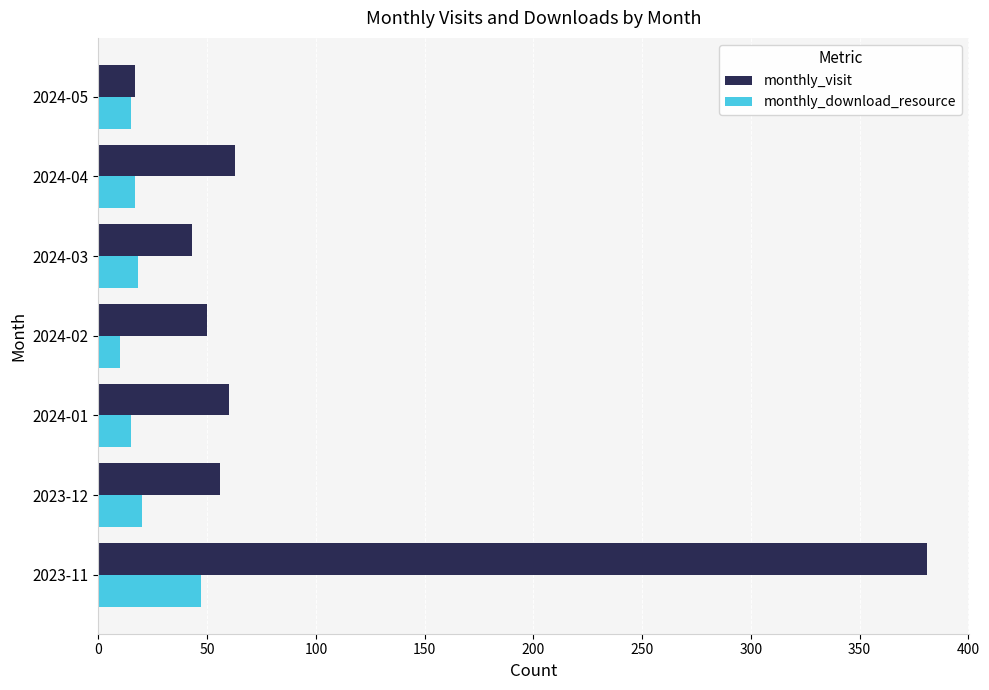

At which label does monthly_download_resource reach its minimum?

2024-02